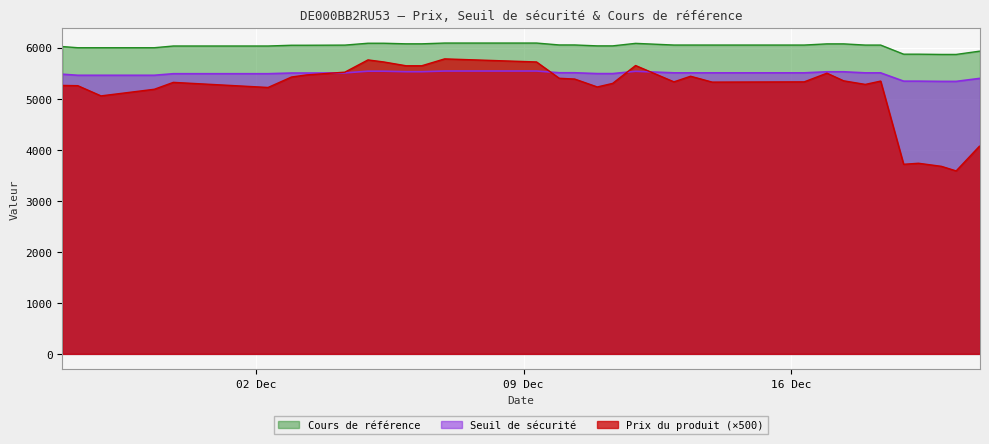

How many lines are shown in the chart?

3